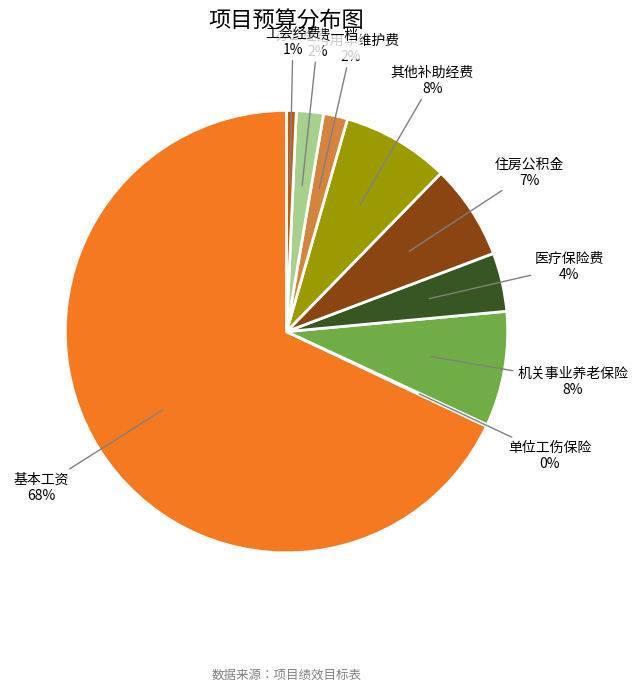

To the nearest percent, what is the average slice percentage?

11%